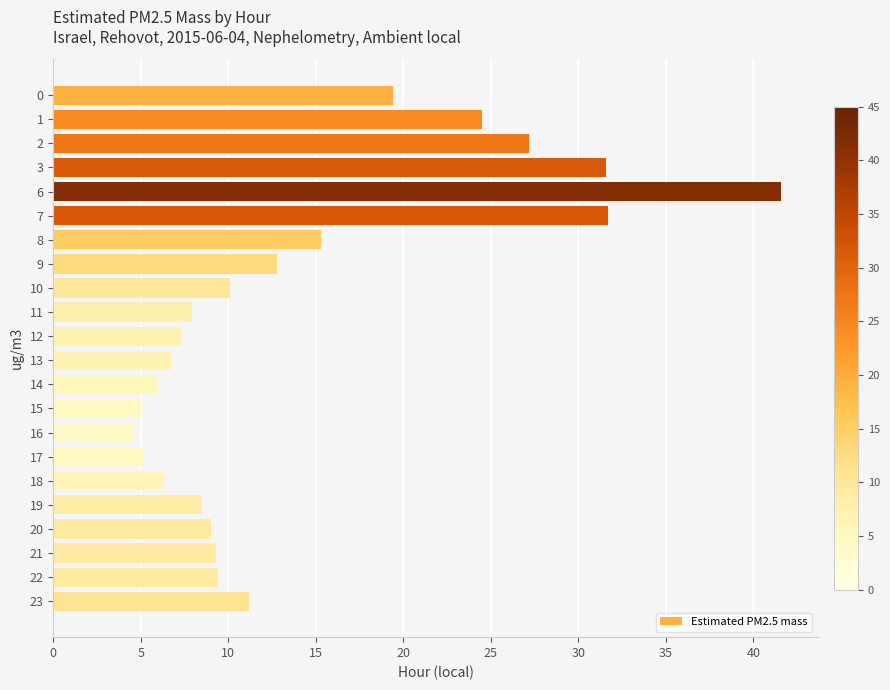

What is the value of the 10th bar from the top?

7.9